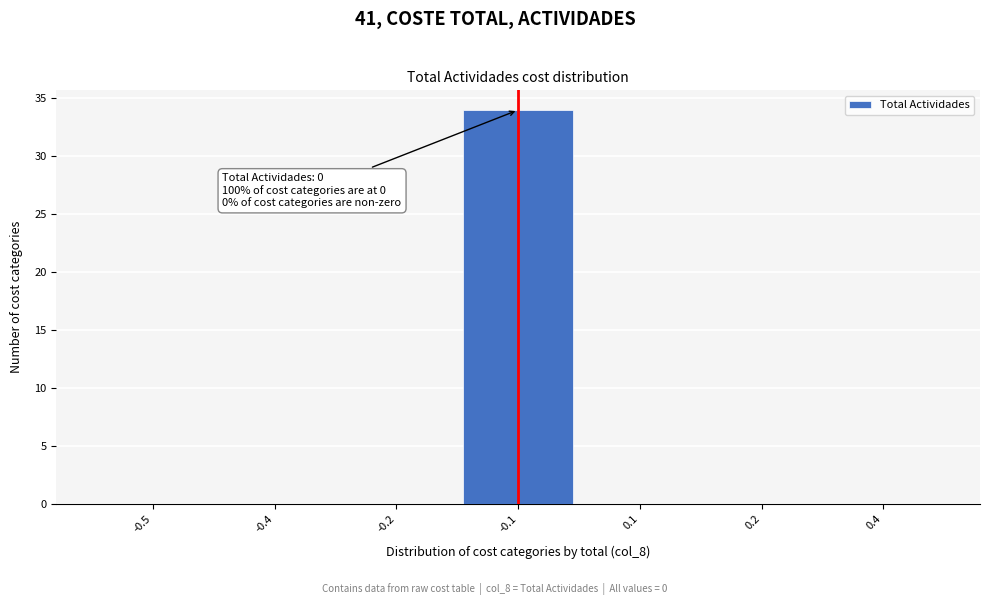

Reading left to right, what are all the values shown in this chart?

-0.5=0	-0.4=0	-0.2=0	-0.1=34	0.1=0	0.2=0	0.4=0